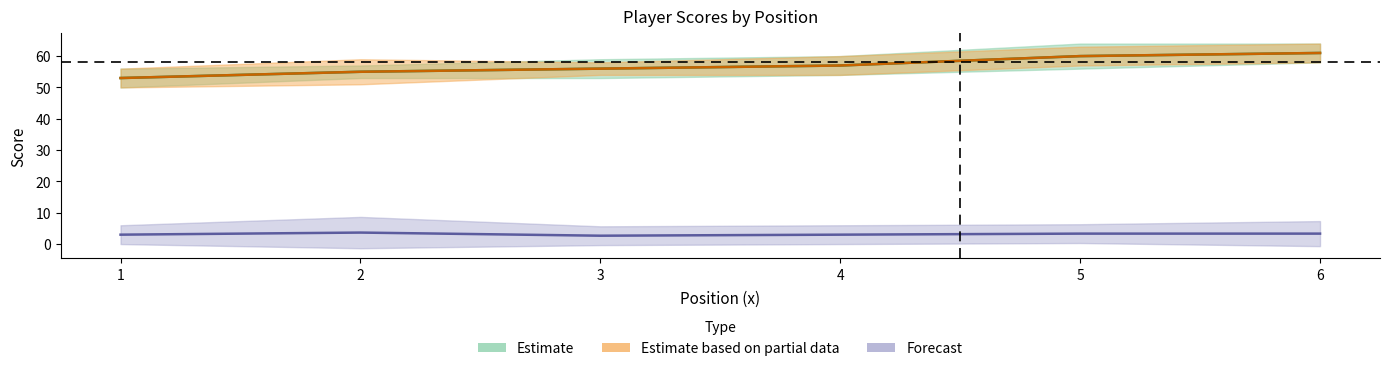

True or false: hole_6 and event_total_score cross at least once.

False